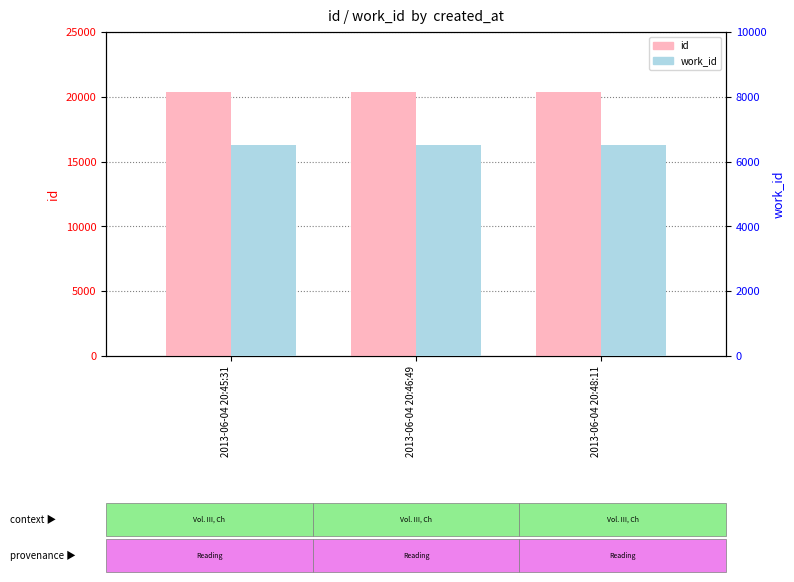

Reading right to left, what are all the values shown in this chart?

id: 2013-06-04 20:48:11=20370	2013-06-04 20:46:49=20369	2013-06-04 20:45:31=20368
work_id: 2013-06-04 20:48:11=6506	2013-06-04 20:46:49=6506	2013-06-04 20:45:31=6506